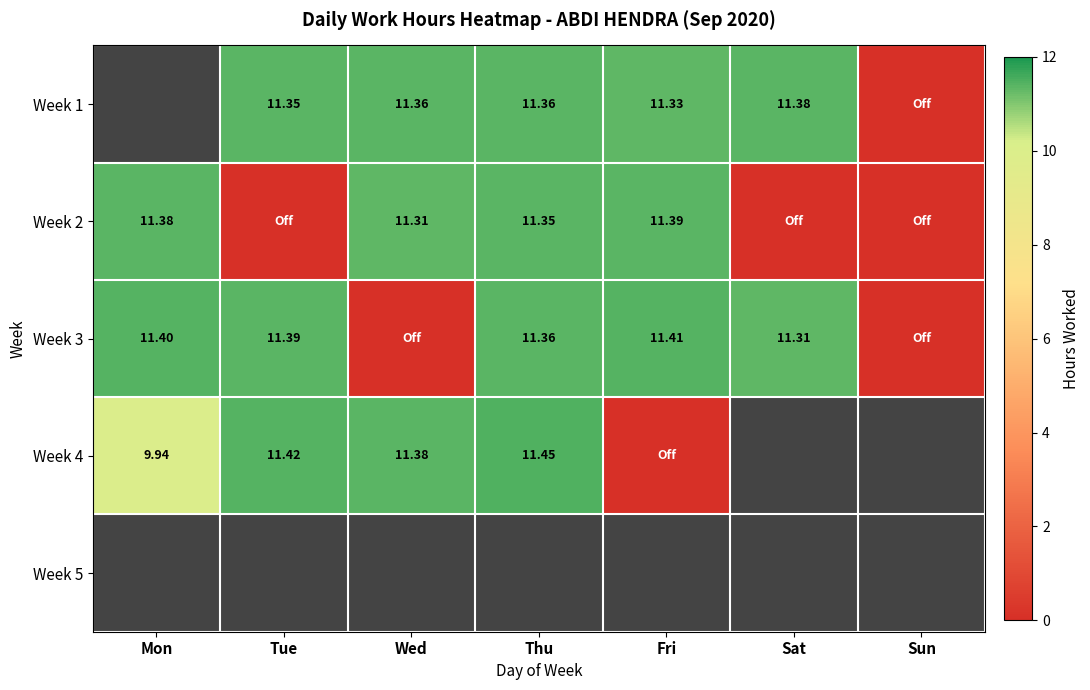

True or false: Week 4 has a value of 9.9 at Mon.

True